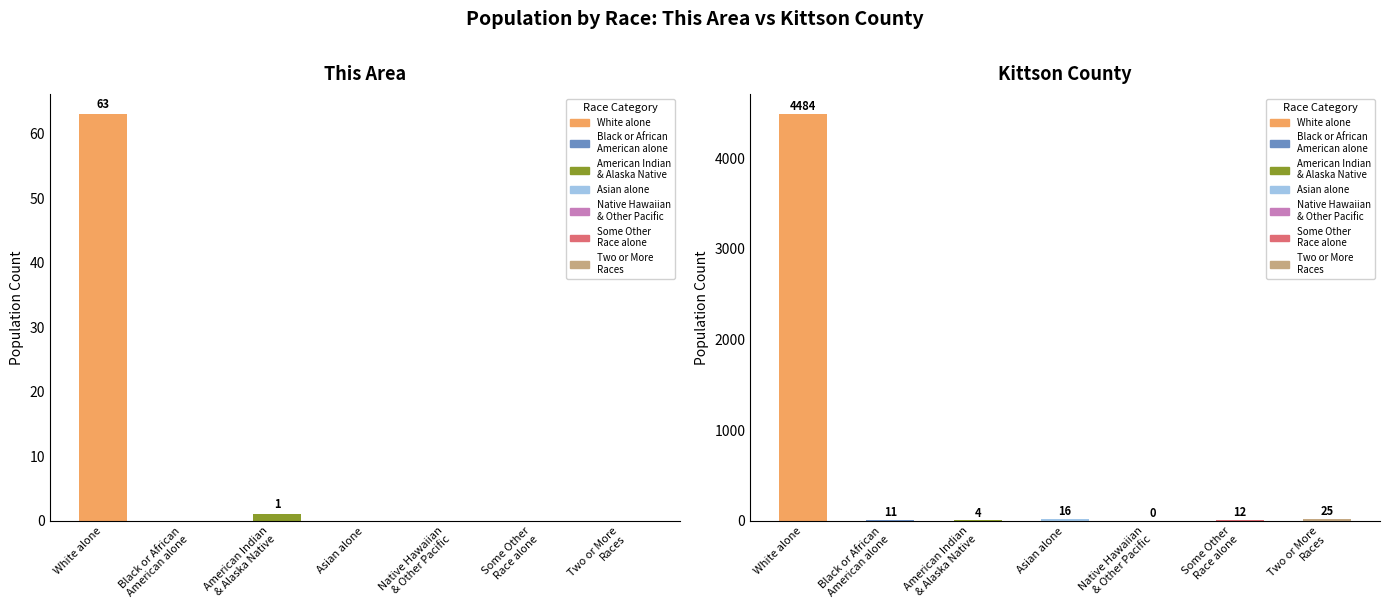

Which category has the lowest value in the Kittson County series?

Native Hawaiian & Other Pacific